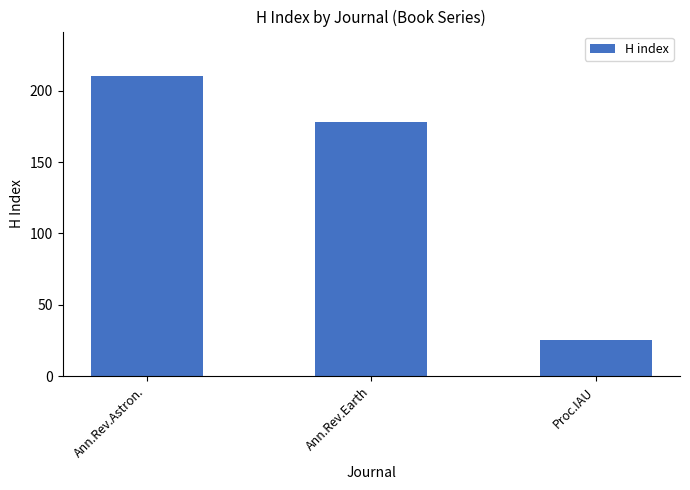

What is the label of the 1st bar from the right?

Proc.IAU